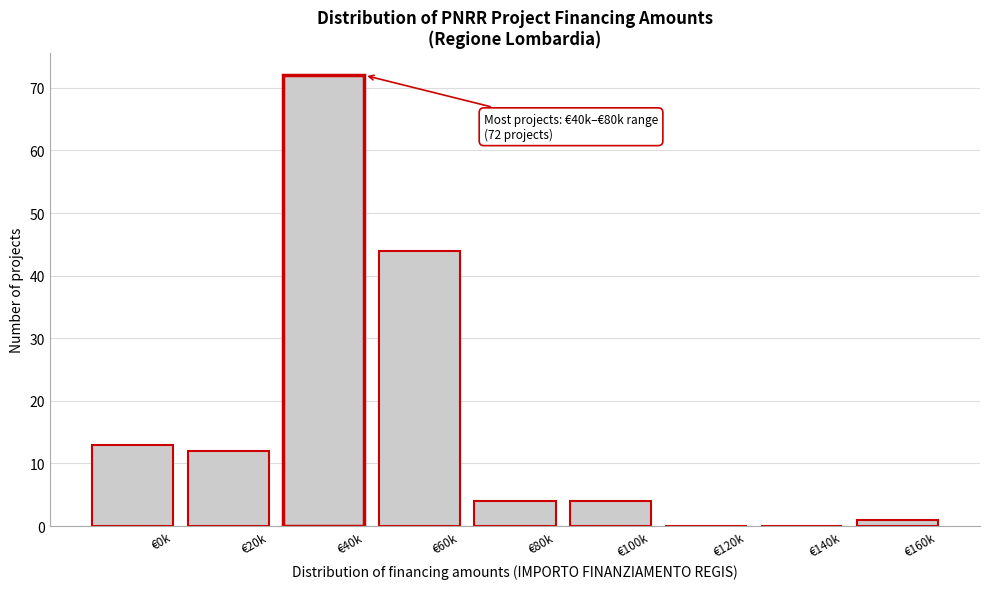

Reading left to right, what are all the values shown in this chart?

€0k=13	€20k=12	€40k=72	€60k=44	€80k=4	€100k=4	€120k=0	€140k=0	€160k=1